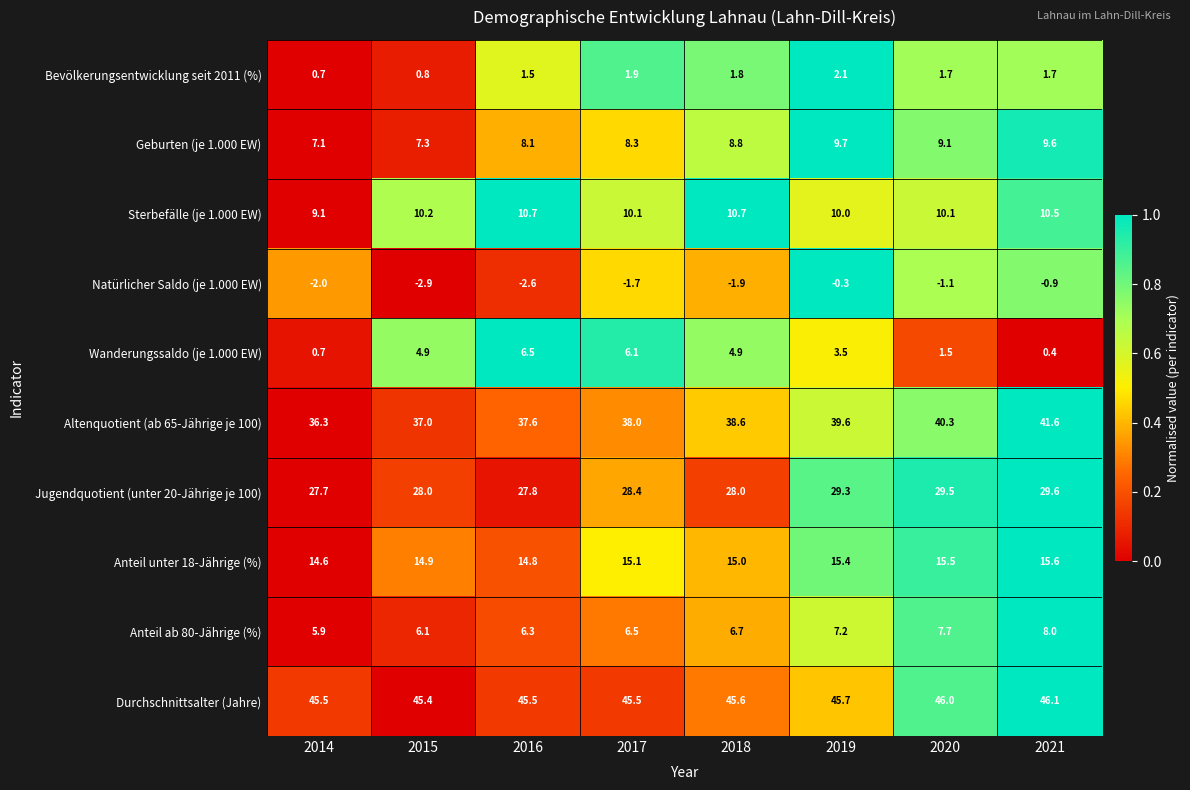

Is the value of Jugendquotient (unter 20-Jährige je 100) at 2014 greater than the value of Wanderungssaldo (je 1.000 EW) at 2017?

Yes